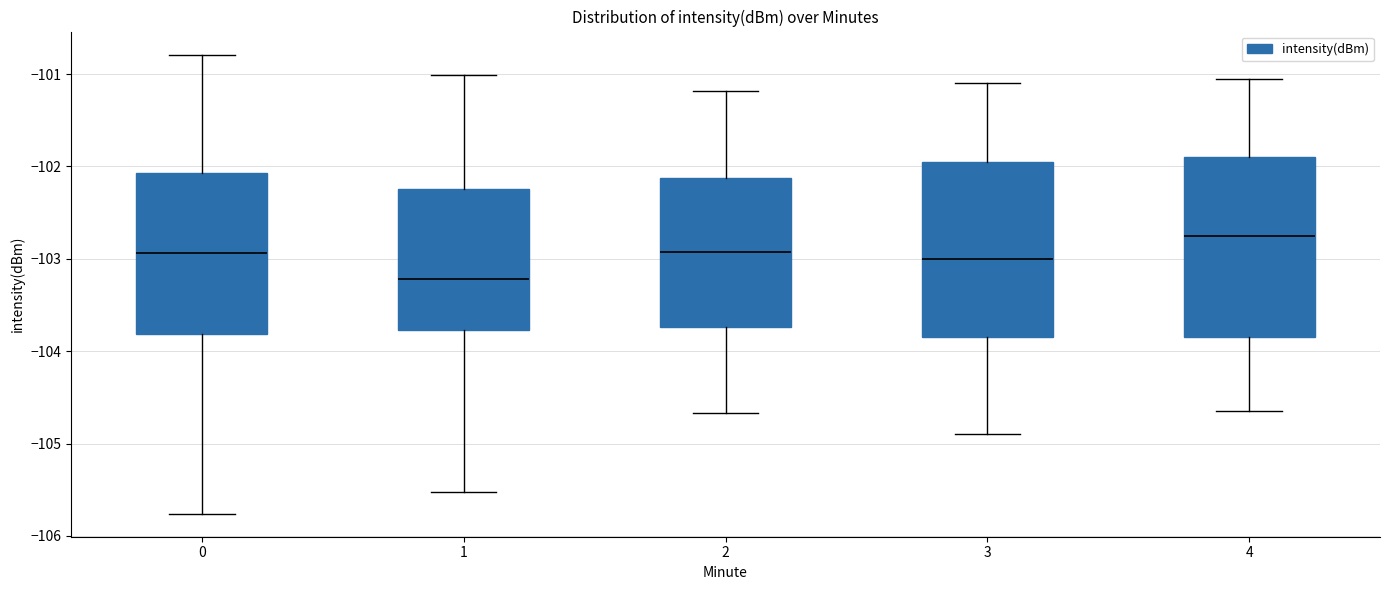

Reading left to right, transcribe this box plot: for each box, give where its median line is, the range the box spans, and where its two whiskers end, as read against the y-axis. The values are not printed on the chart, so give them approximately, as read against the axis.

0: median -102.9, box -103.8 to -102.1, whiskers -105.8 to -100.8
1: median -103.2, box -103.8 to -102.2, whiskers -105.5 to -101.0
2: median -102.9, box -103.7 to -102.1, whiskers -104.7 to -101.2
3: median -103.0, box -103.8 to -101.9, whiskers -104.9 to -101.1
4: median -102.7, box -103.8 to -101.9, whiskers -104.6 to -101.0